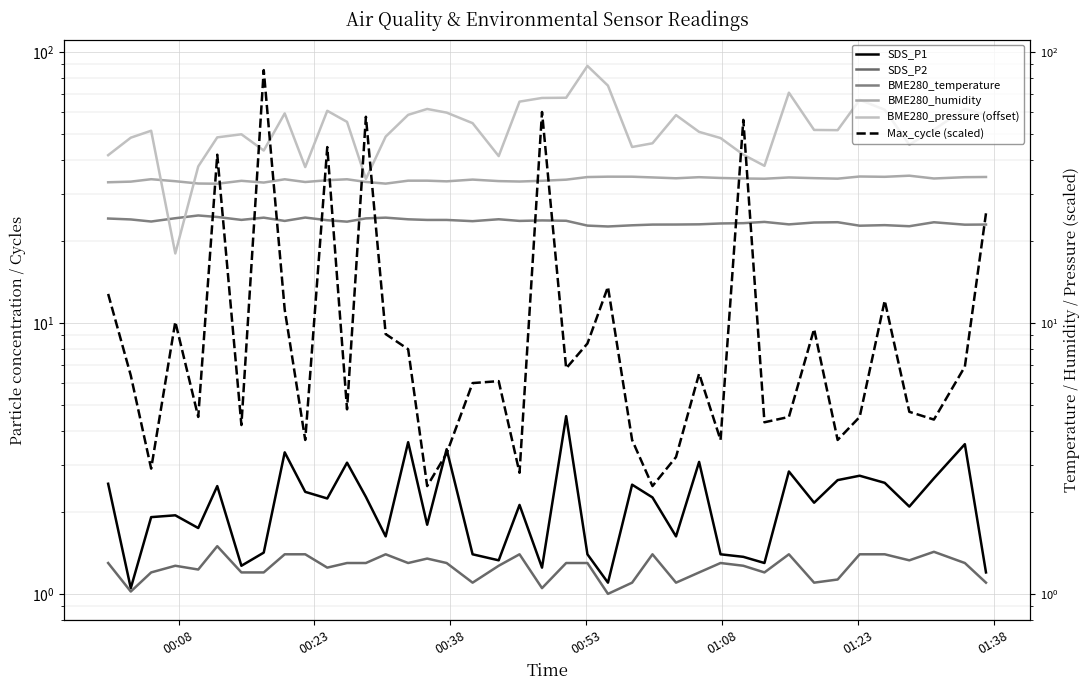

Which series has the widest spread of values?

Max_cycle (scaled)